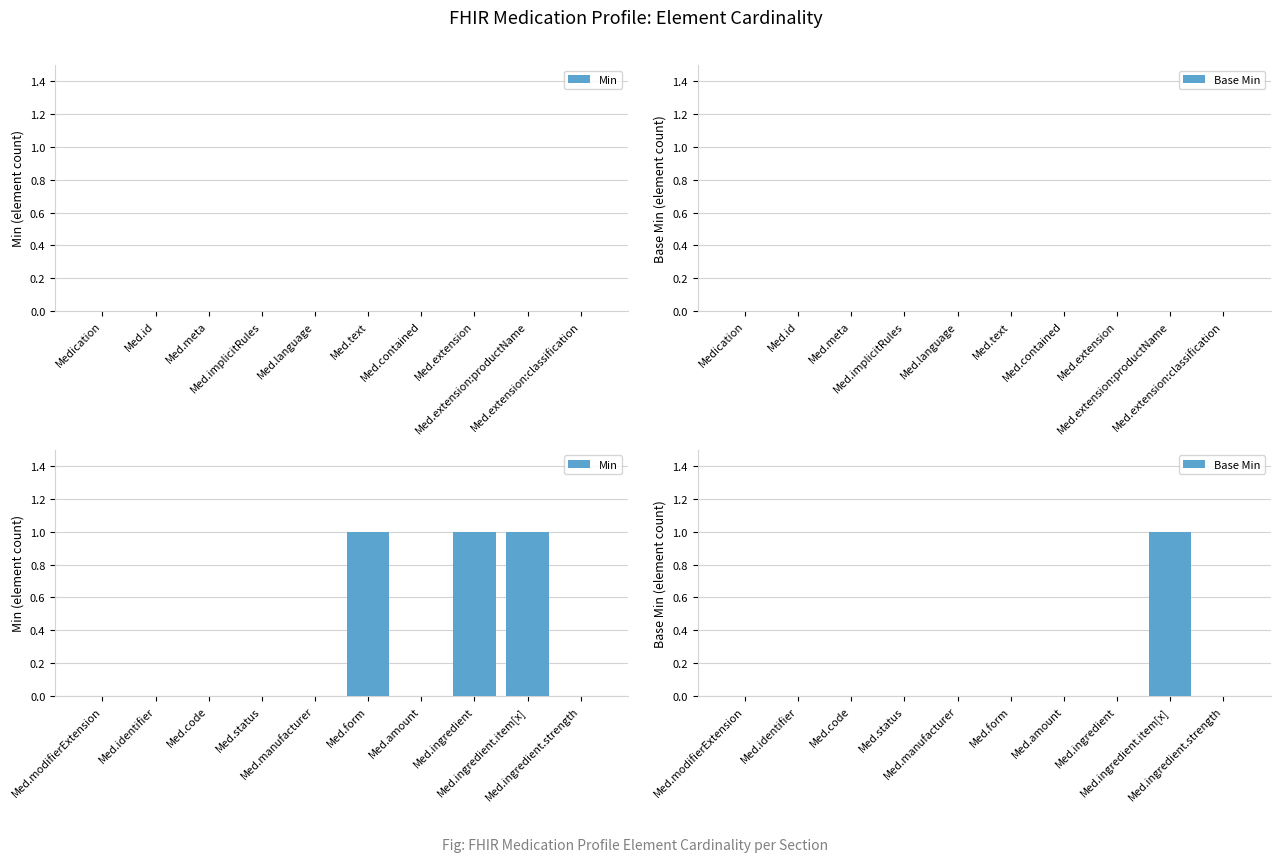

Reading left to right, list all the values displayed in this chart.

Min: 0	0	0	0	0	1	0	1	1	0
Base Min: 0	0	0	0	0	0	0	0	1	0